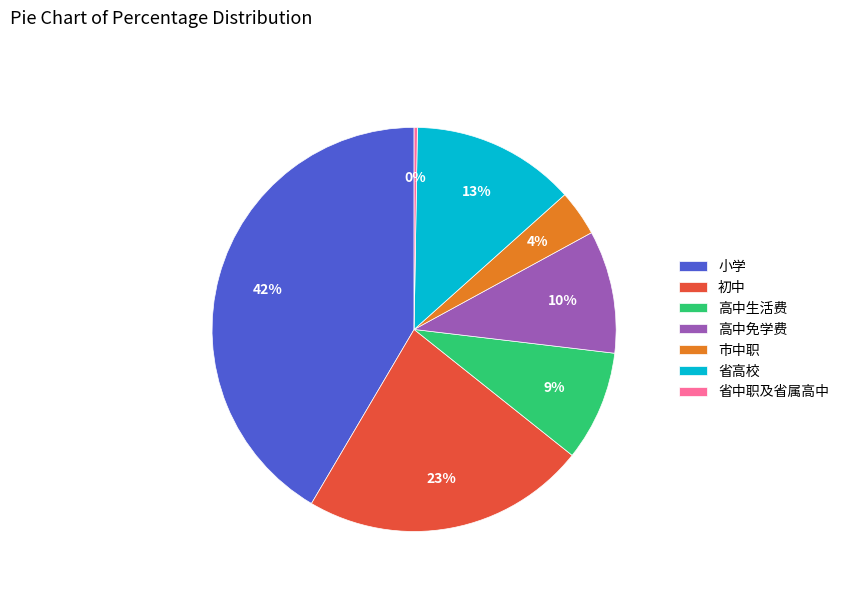

What is the largest slice in the pie chart?

小学